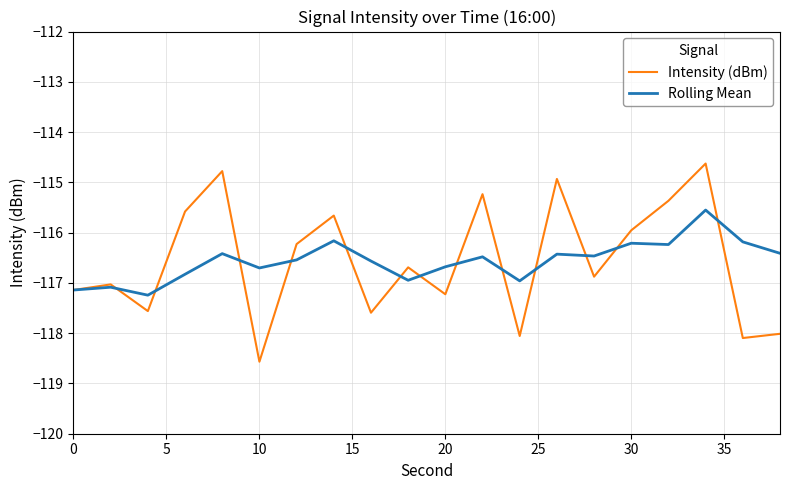

What is the smallest value displayed?

-118.6